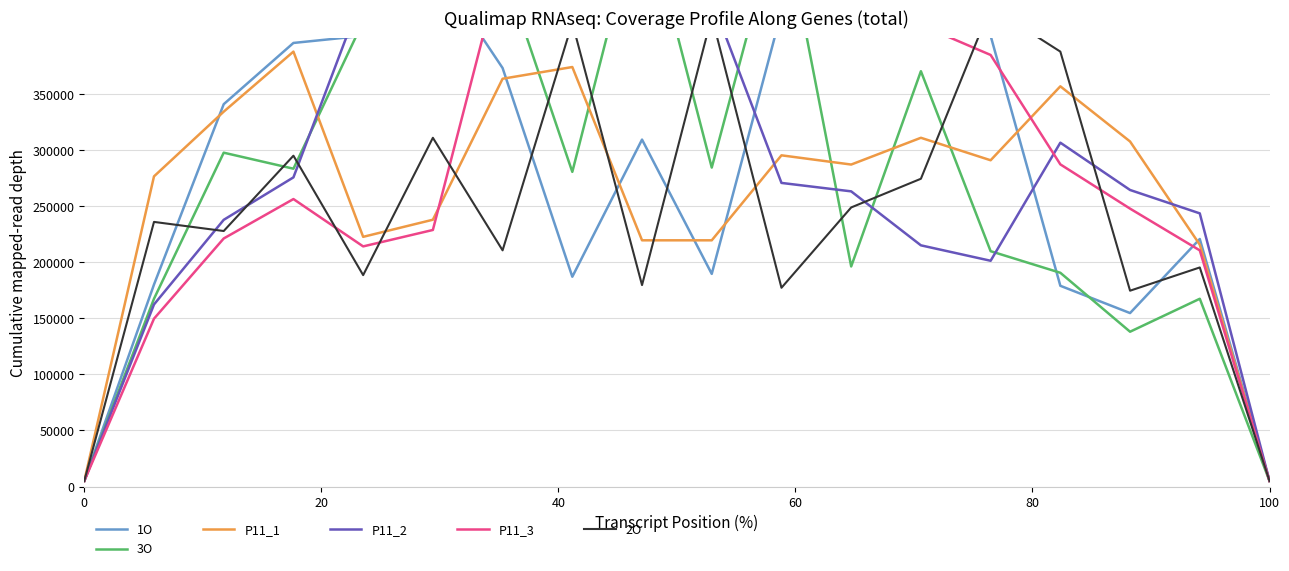

What is the highest value of the P11_1 series?

387950.1